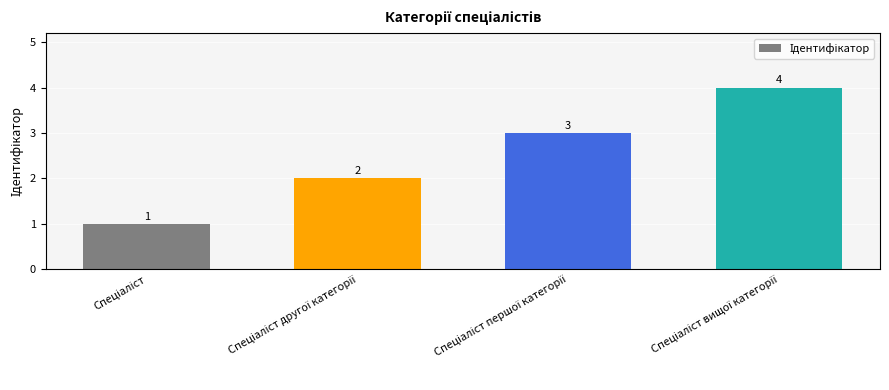

How many values are between 2 and 4?

3